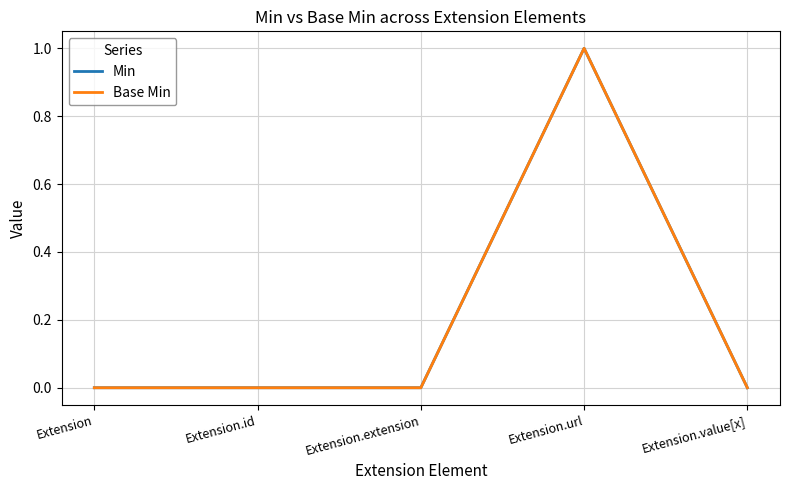

Which label corresponds to the smallest value in the chart?

Extension